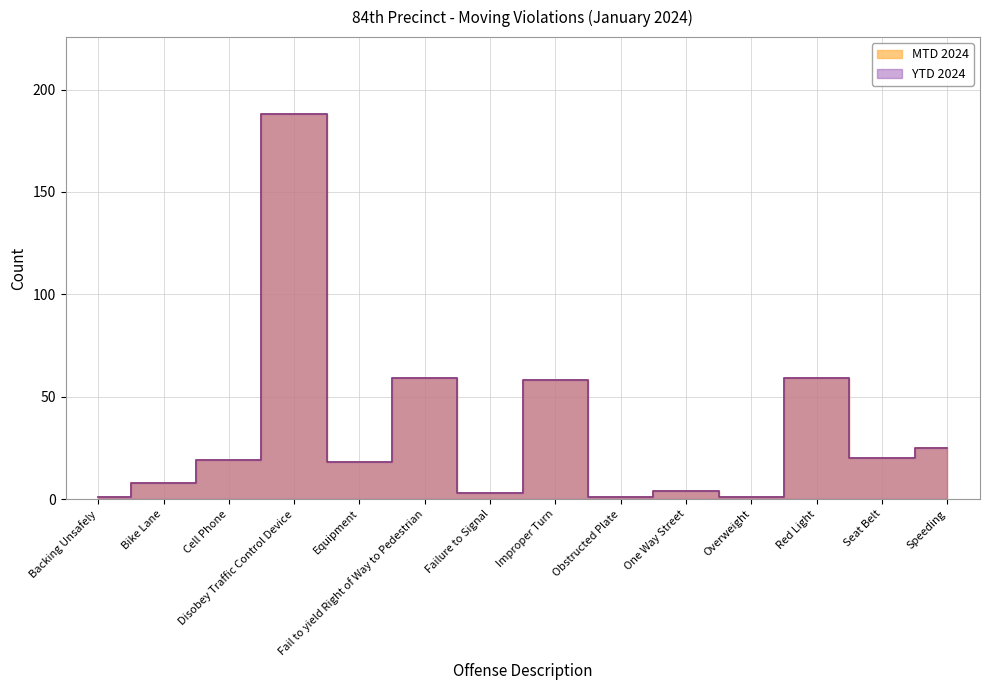

What position from the right is Failure to Signal?

8